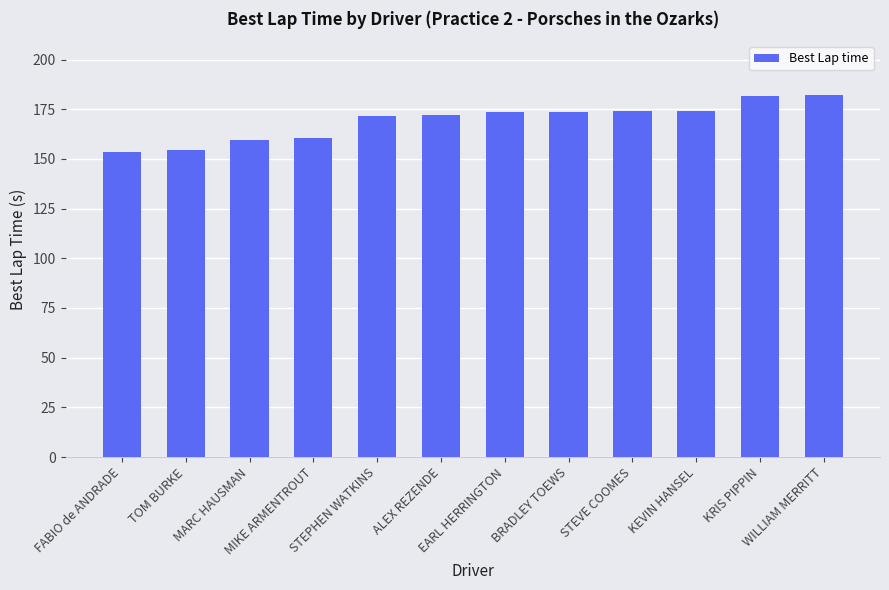

What is the difference between the maximum and minimum values?

28.7